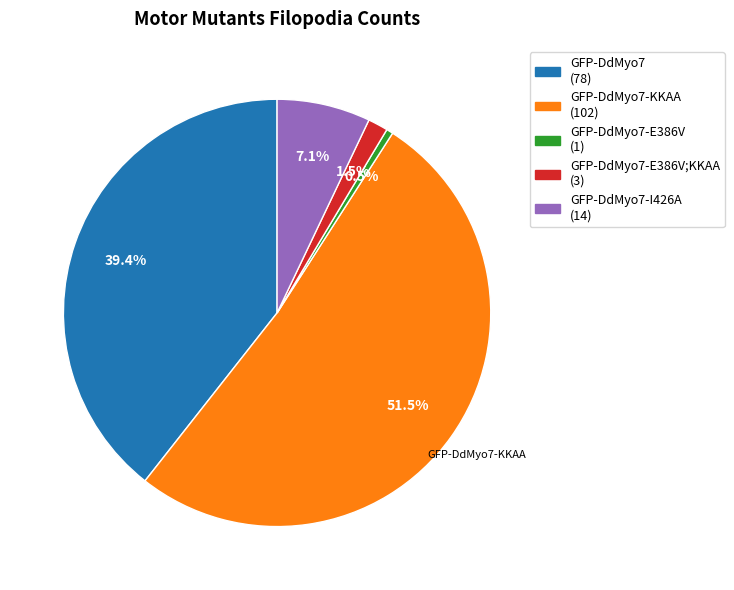

Does any single category account for the majority?

Yes